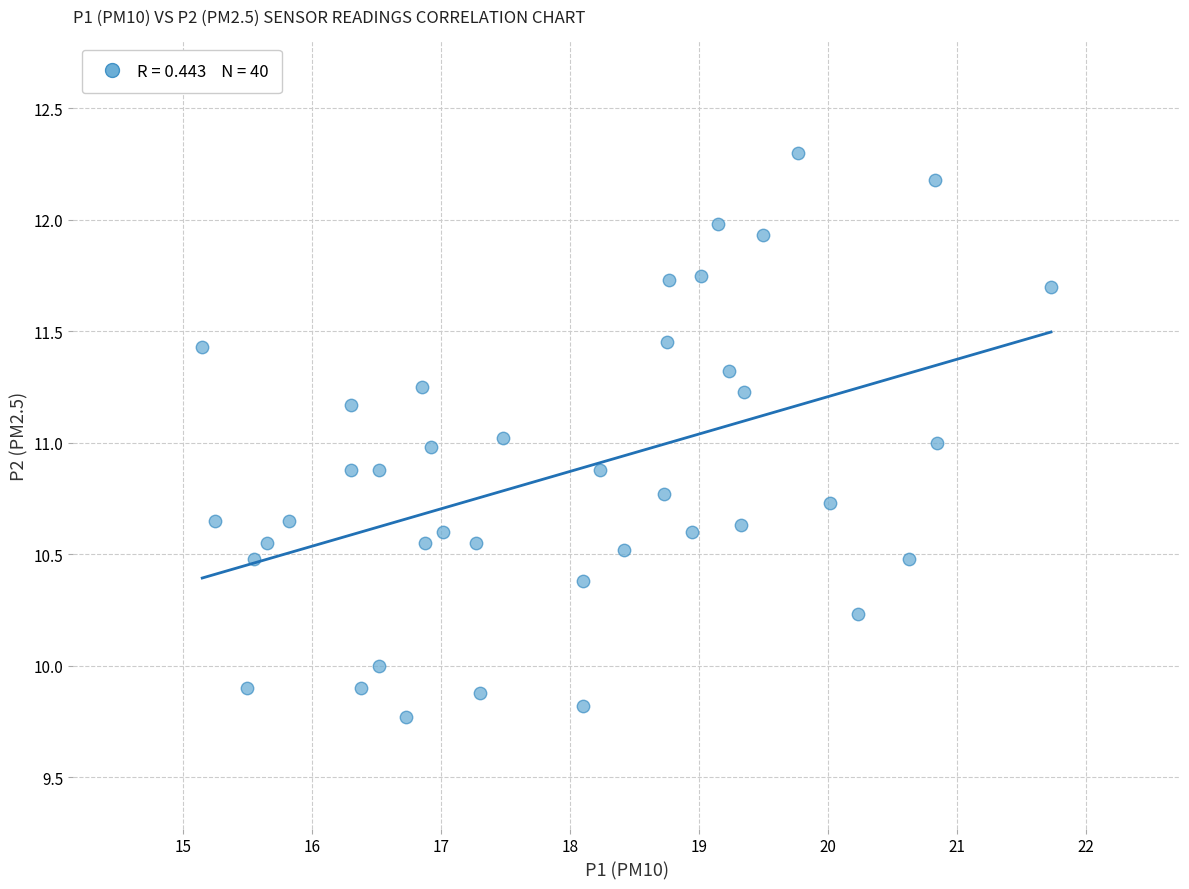

What is the range of X values (max minus min)?

6.6